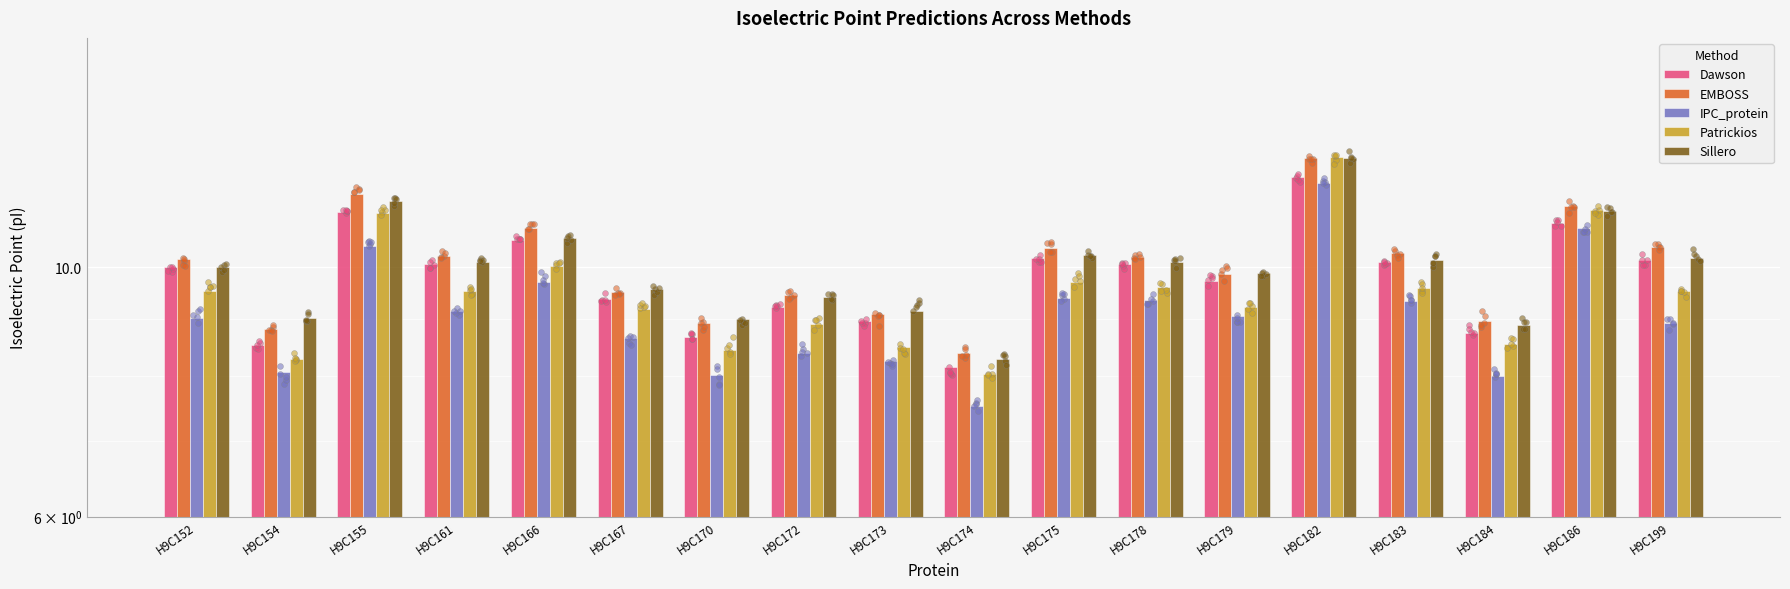

Which series reaches the minimum Y coordinate?

IPC_protein